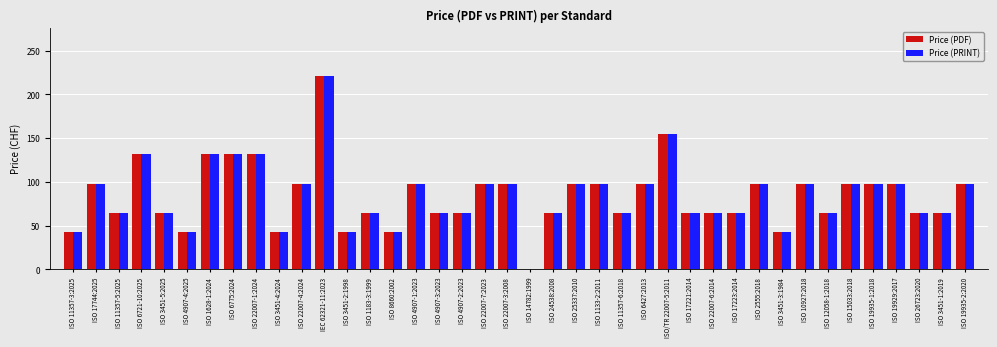

Is it true that Price (PDF) equals 174 at ISO 22007-3:2008?

False